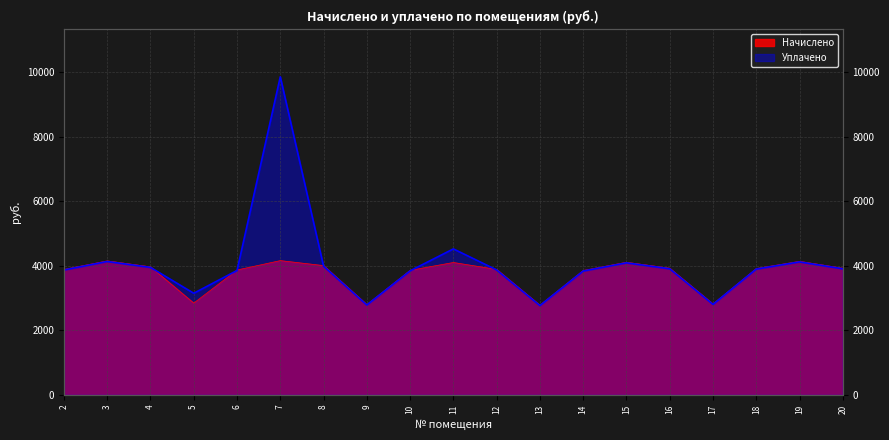

How many lines are shown in the chart?

2